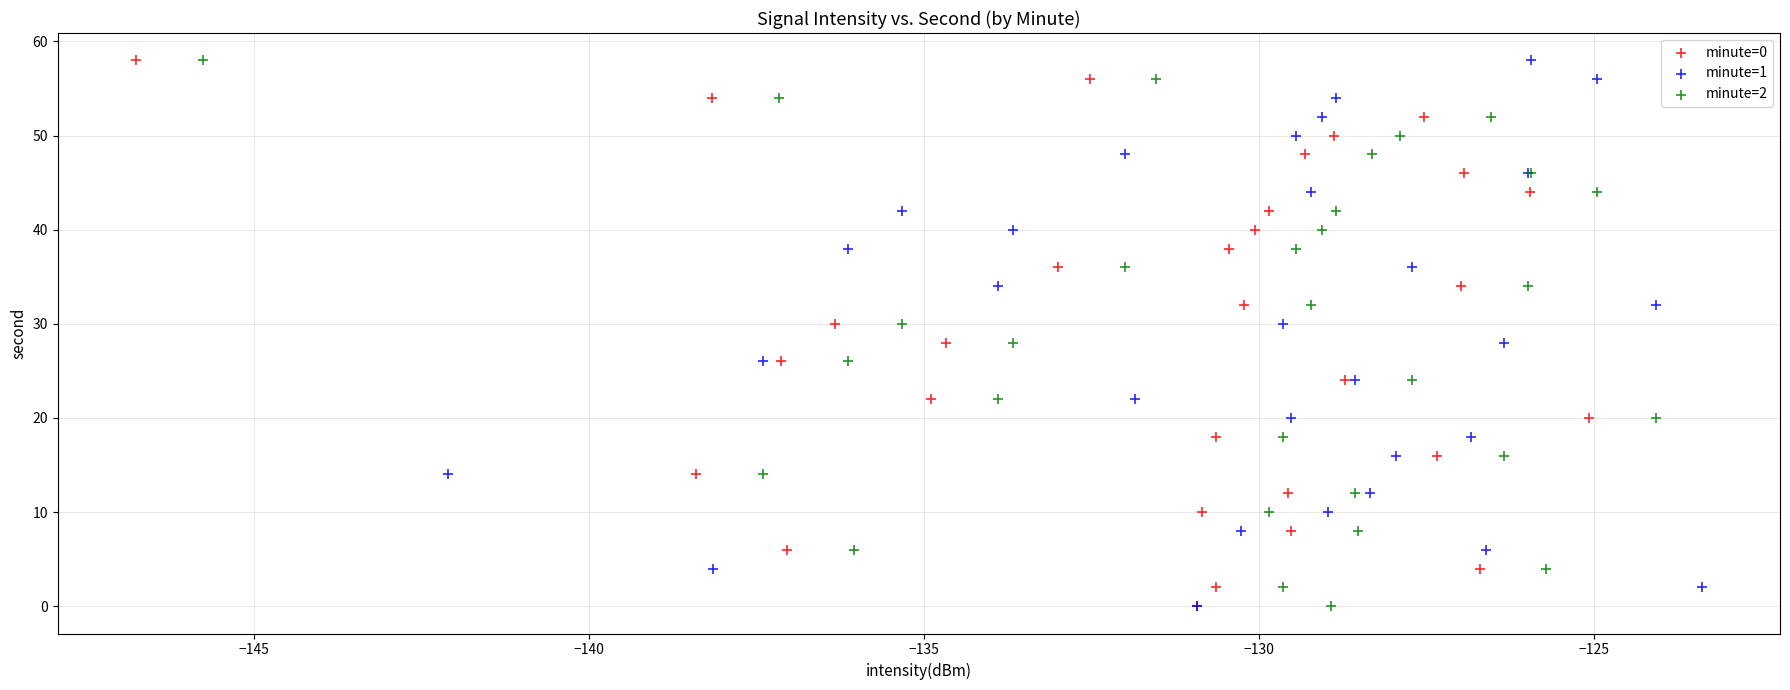

What are all the series names shown in the legend?

minute=0, minute=1, minute=2